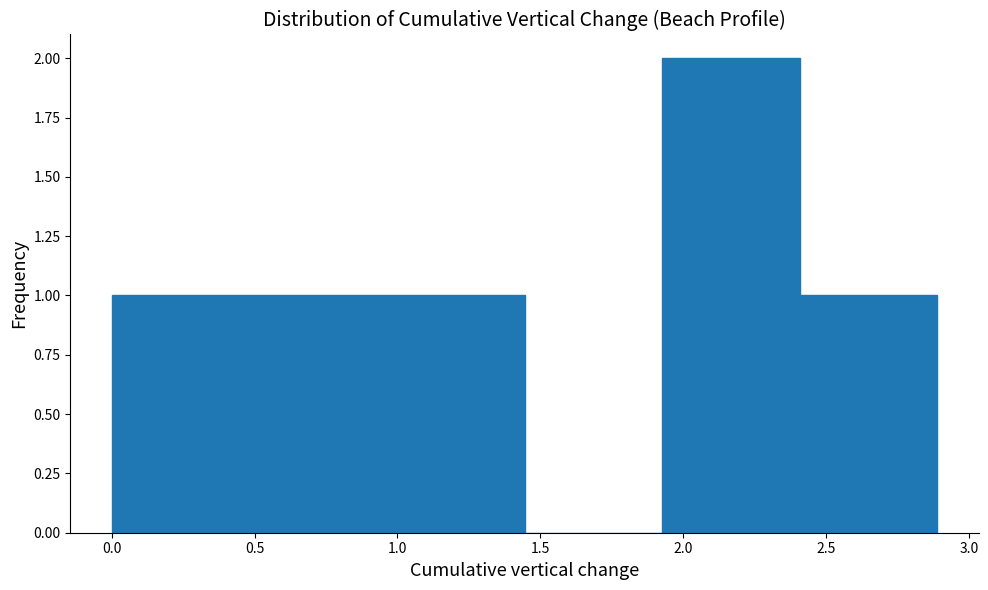

Which range on the x-axis has the tallest bar?

1.95 to 2.40